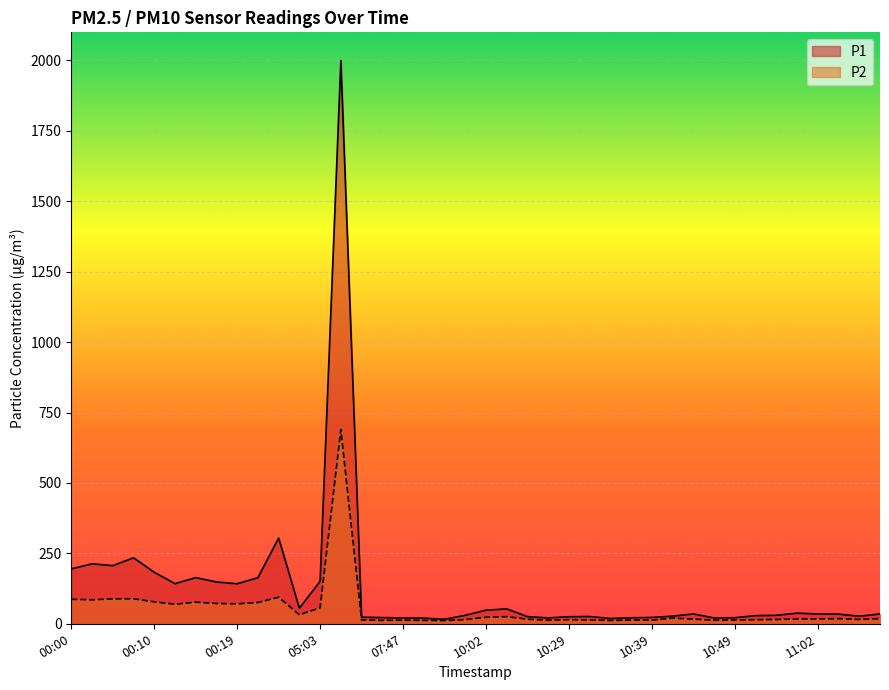

At which category is the sum across all series the highest?

05:06